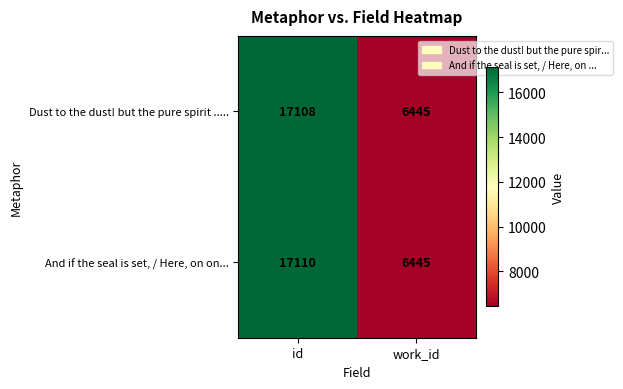

Reading left to right, transcribe all the data shown in this chart.

Dust to the dust! but the pure spirit .....: id=17108	work_id=6445
And if the seal is set, / Here, on on...: id=17110	work_id=6445